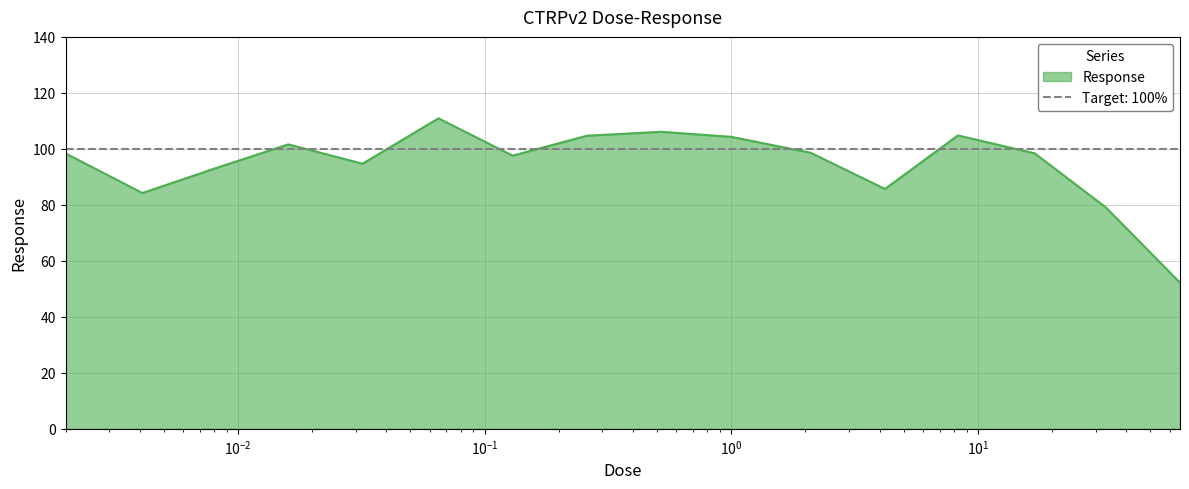

Is it true that the value at 8.3 is 104.8?

True